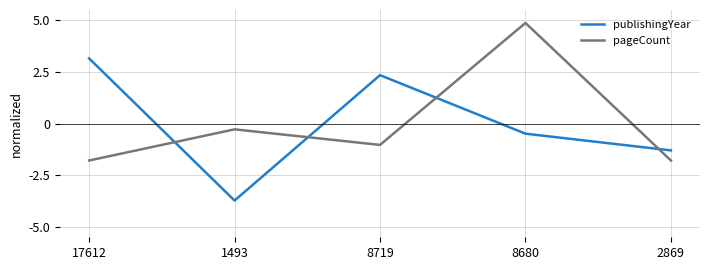

Reading right to left, extract all data points from this chart.

publishingYear: -1.3	-0.5	2.3	-3.7	3.2
pageCount: -1.8	4.9	-1.0	-0.3	-1.8